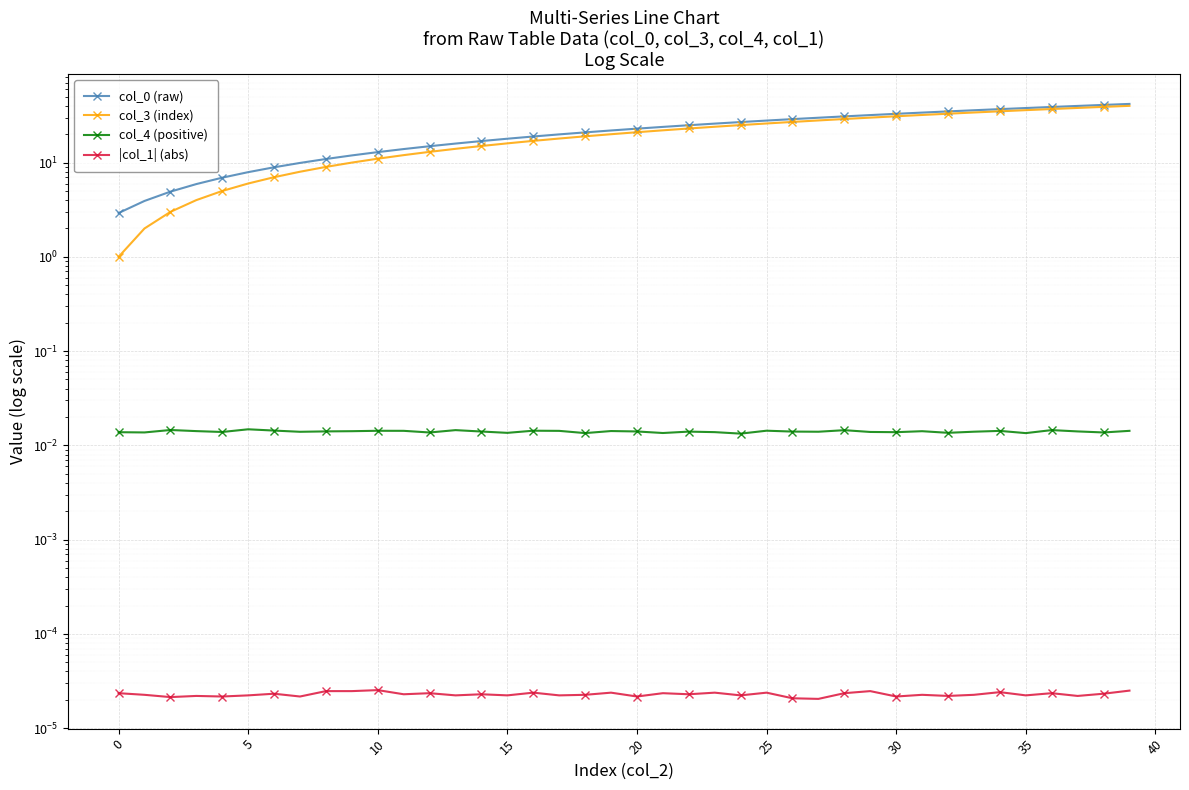

At which label is col_4 (positive) closest to 0?

24